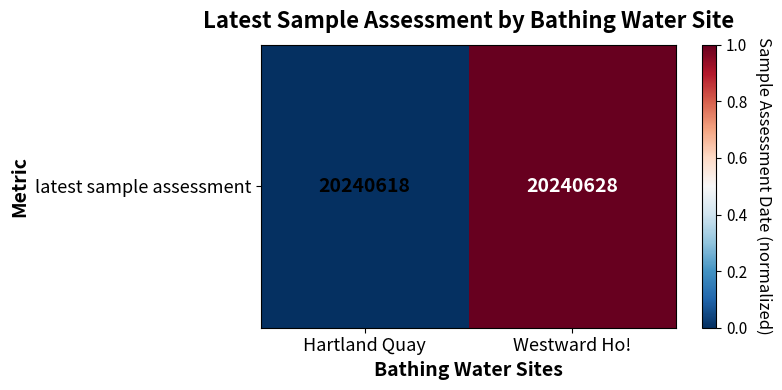

What is the change in value from Hartland Quay to Westward Ho!?

+1.0